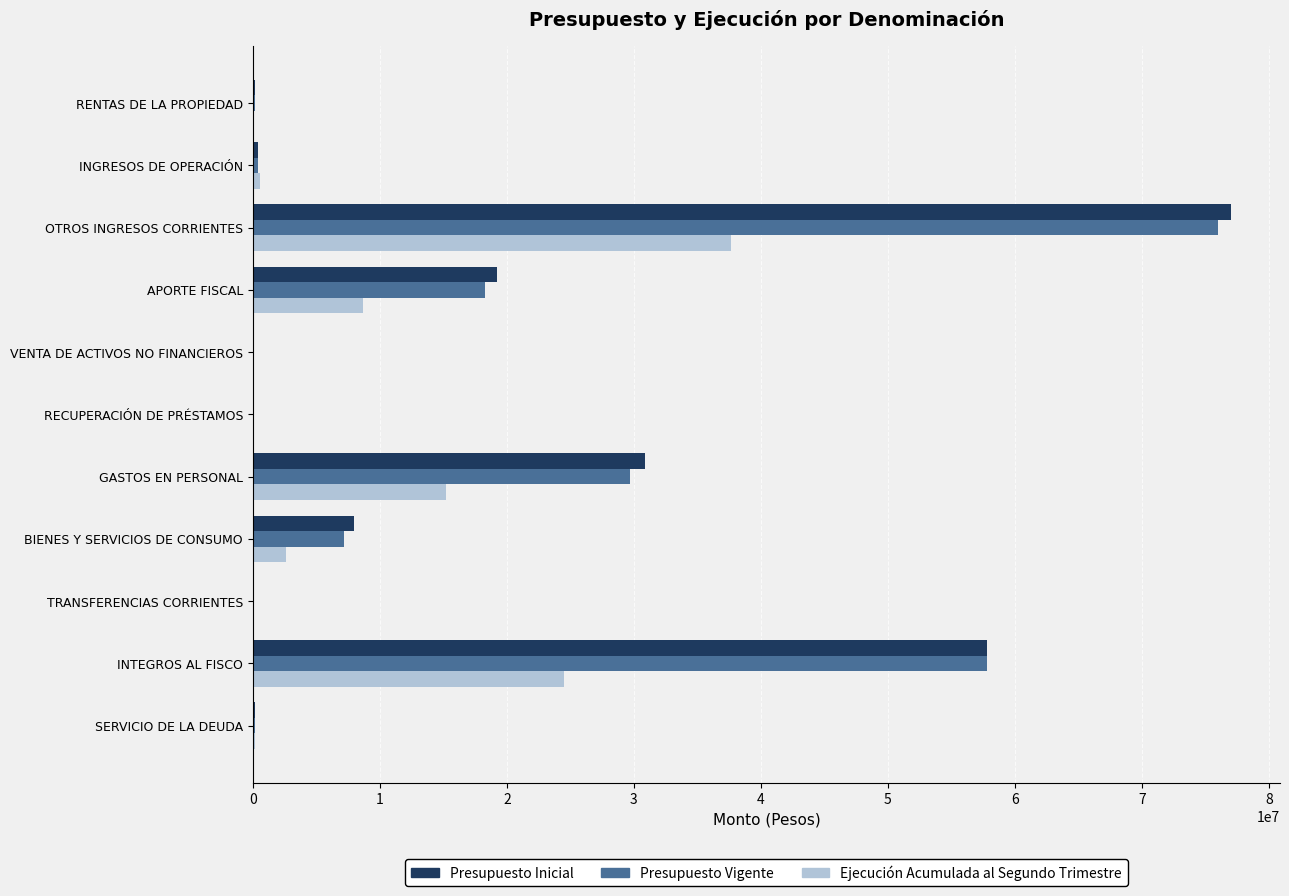

What is the greatest value displayed?

77014397